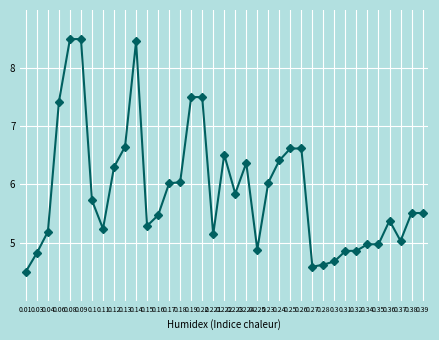

What is the value of the 15th point from the left?

6.0